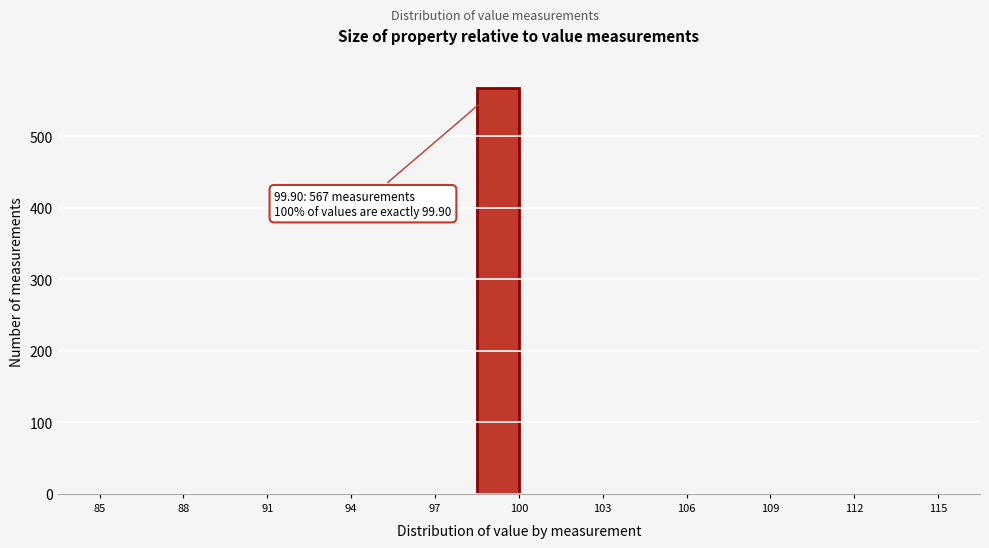

Around what value on the x-axis is the tallest bar? Give the approximate position of its centre, as read against the axis.

99.5